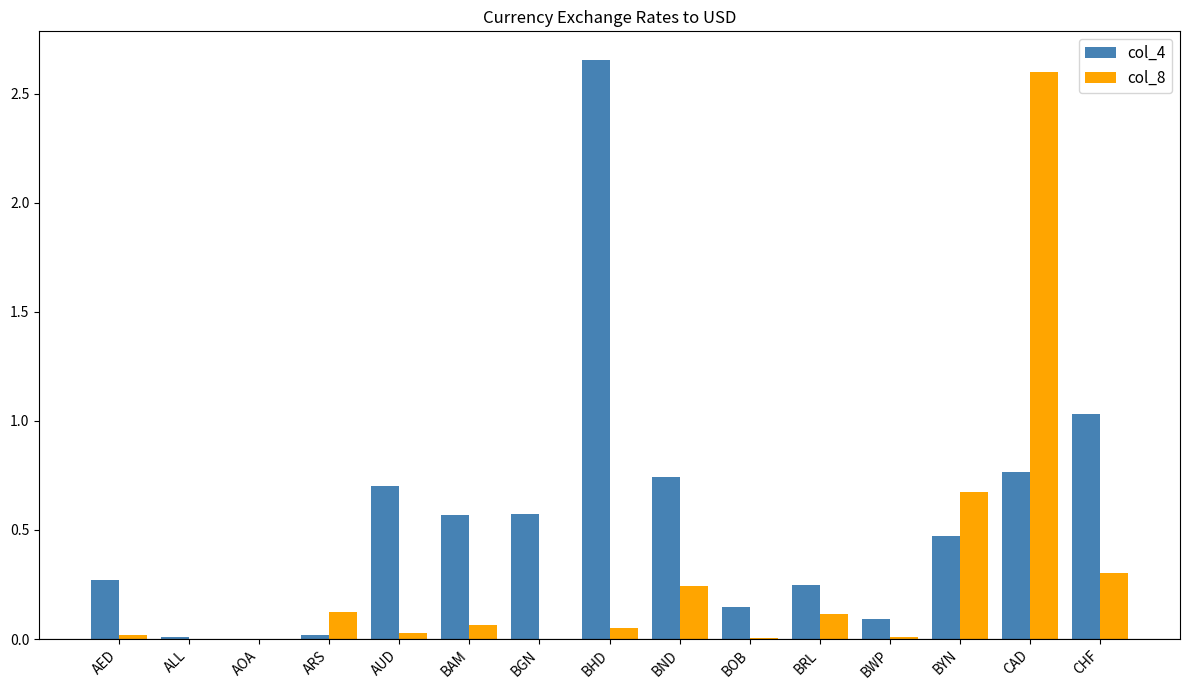

What is the highest value of the col_8 series?

2.6